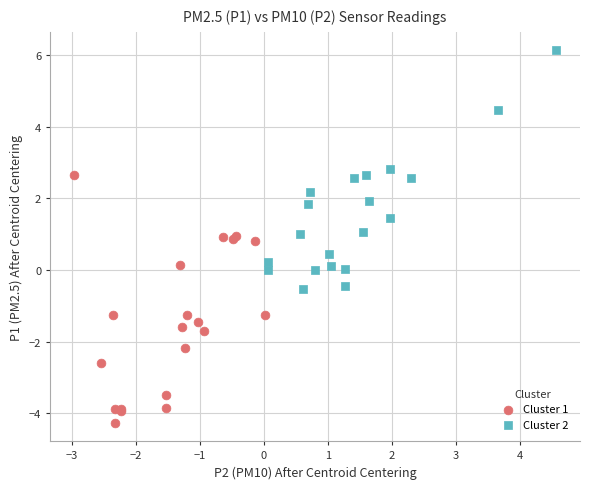

Which series reaches the minimum Y coordinate?

Cluster 1